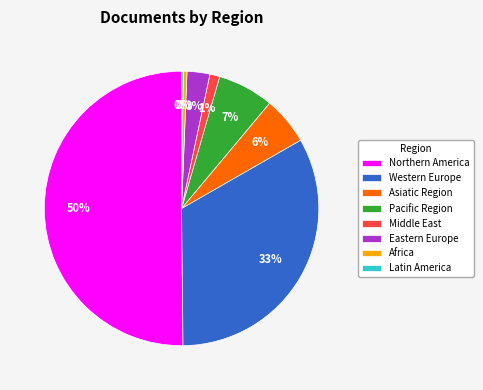

To the nearest percent, what is the average slice percentage?

12%